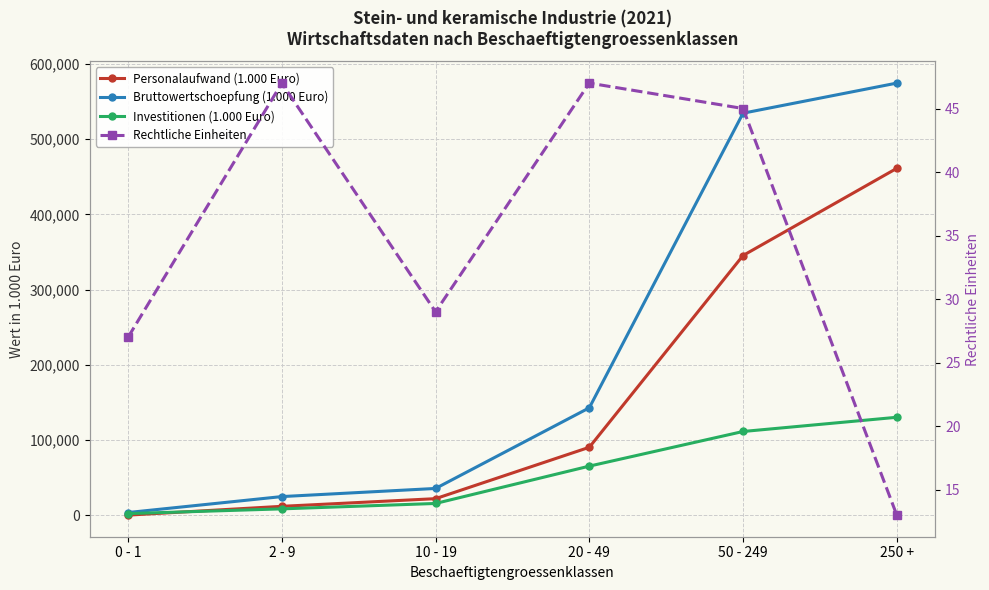

List the series in order of their peak value, highest first.

Bruttowertschoepfung (1.000 Euro), Personalaufwand (1.000 Euro), Investitionen (1.000 Euro), Rechtliche Einheiten